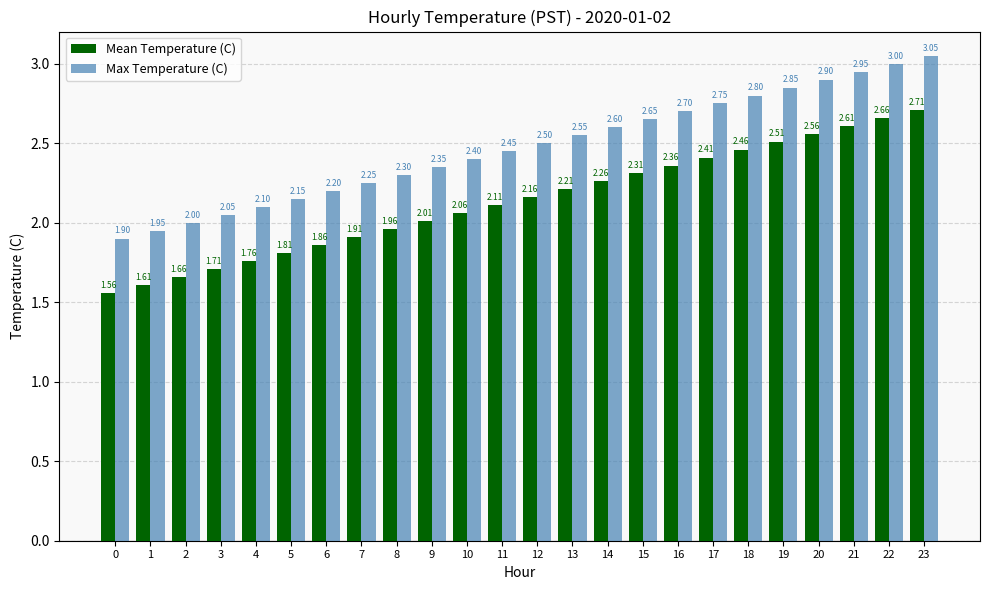

Is the value of Mean Temperature (C) at 7 greater than the value of Max Temperature (C) at 17?

No